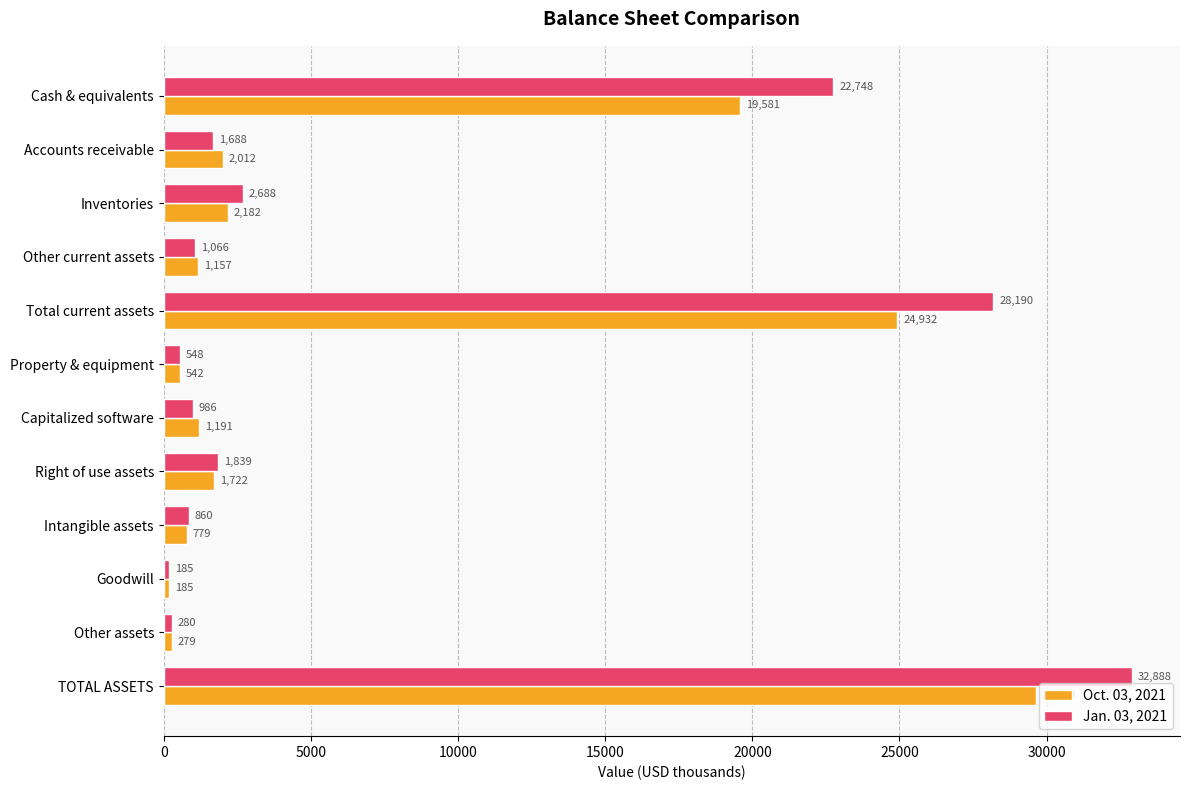

How many categories are shown in the chart?

12